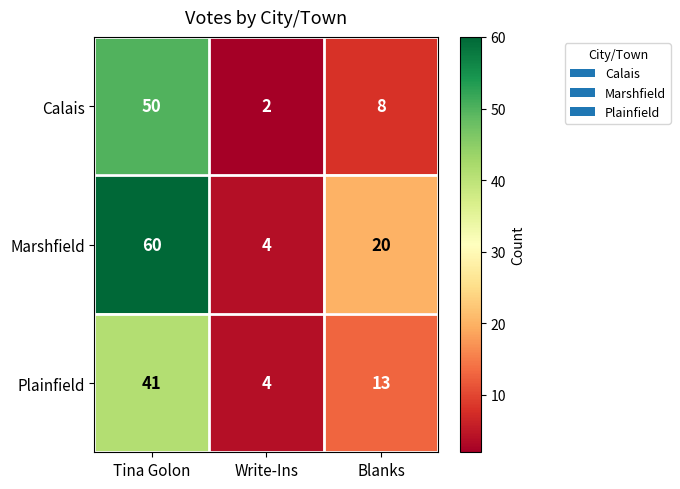

Reading left to right, list all the values displayed in this chart.

Calais: 50	2	8
Marshfield: 60	4	20
Plainfield: 41	4	13